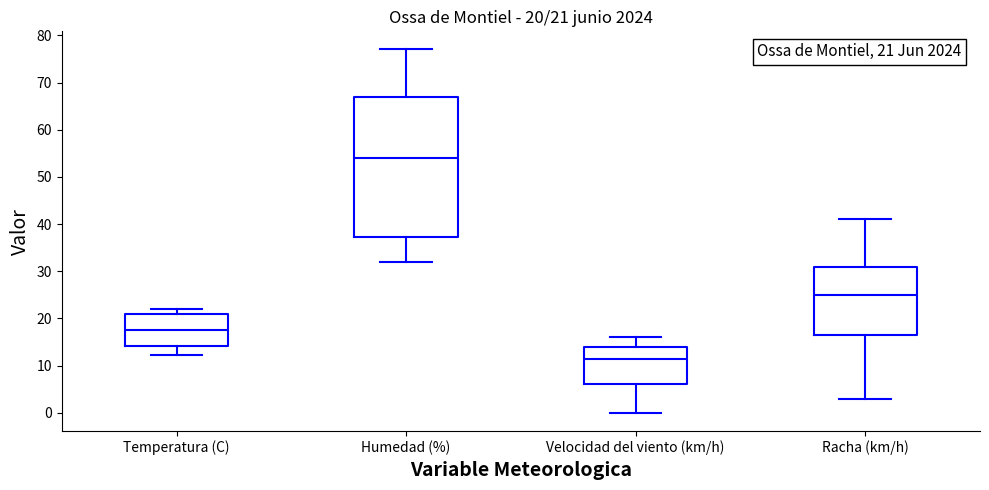

Which box's median line is the lowest?

Velocidad del viento (km/h)